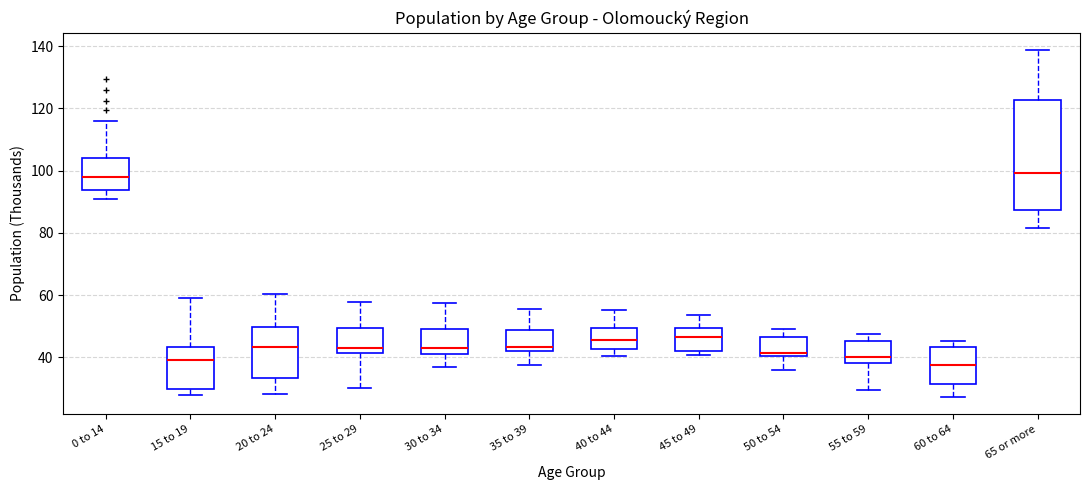

Which box is the tallest, from its lower edge to its upper edge?

65 or more